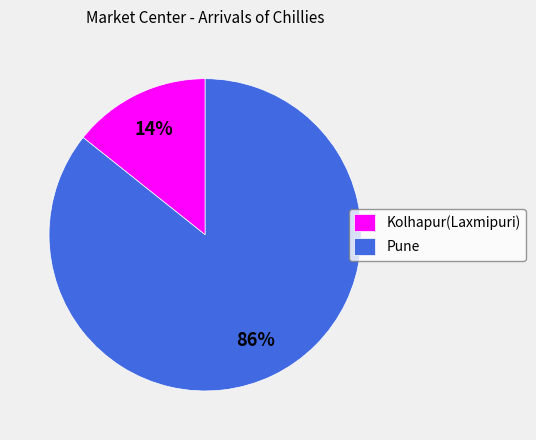

To the nearest percent, what is the average slice percentage?

50%